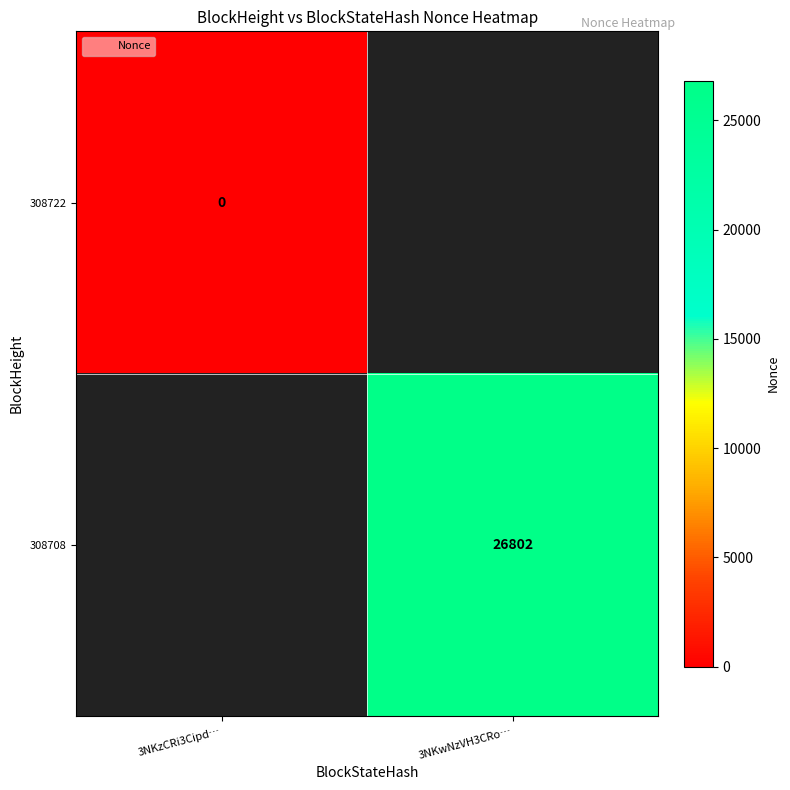

List the series in order of their peak value, lowest first.

308722, 308708